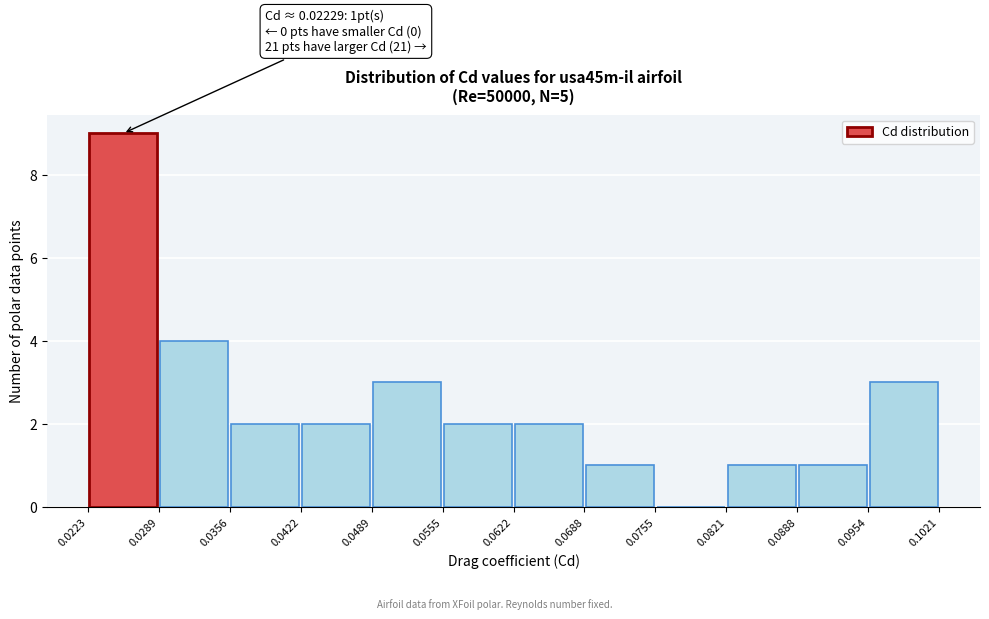

Which range on the x-axis has the tallest bar?

0.0223 to 0.0289